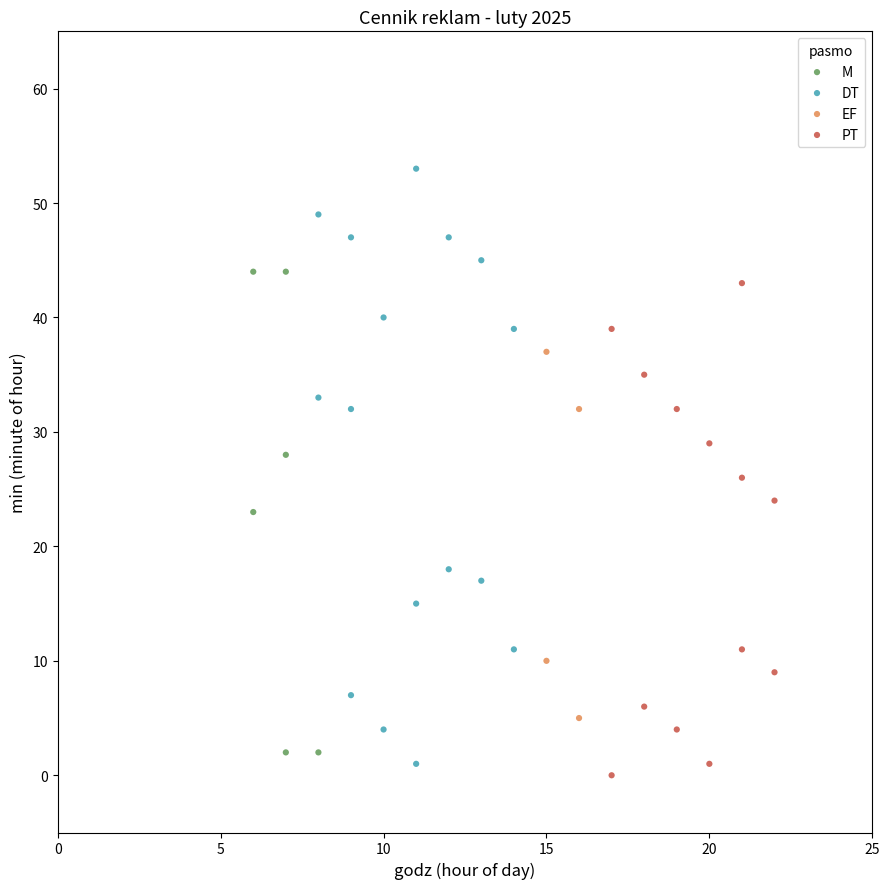

Which series has the widest spread of Y values?

DT